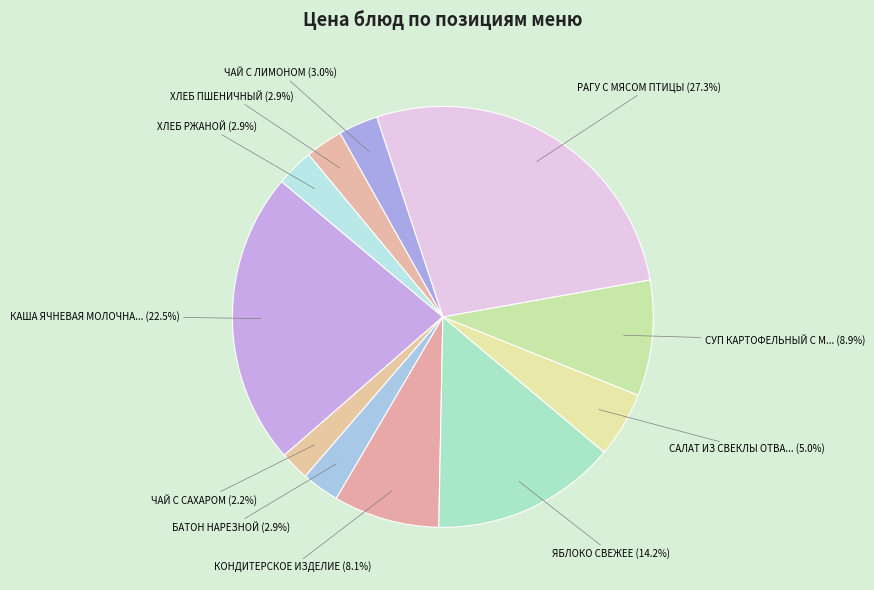

What is the largest slice in the pie chart?

РАГУ С МЯСОМ ПТИЦЫ